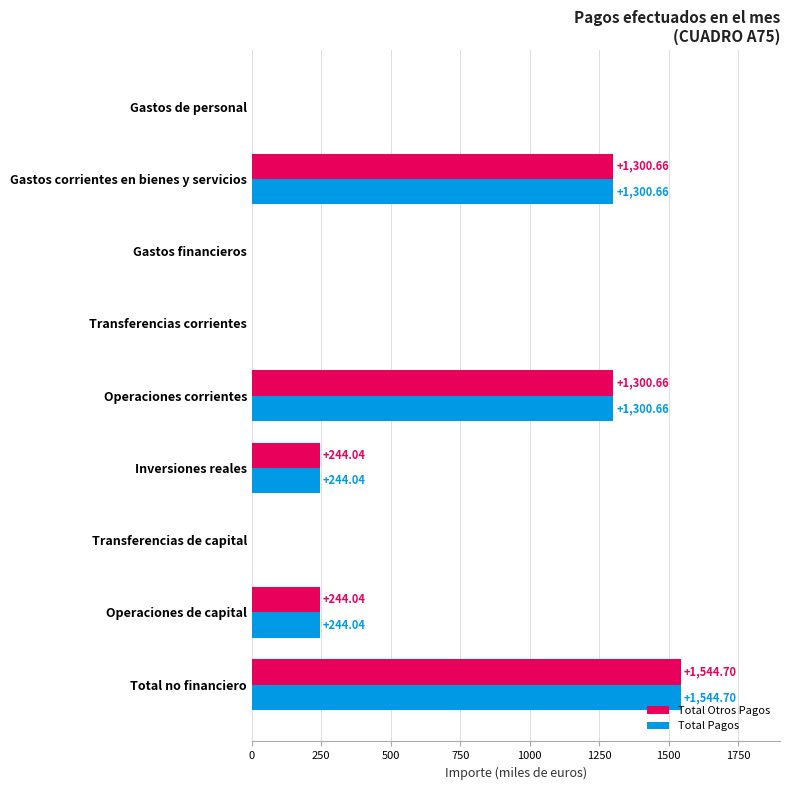

Is the value of Total Pagos at Gastos financieros greater than the value of Total Otros Pagos at Inversiones reales?

No